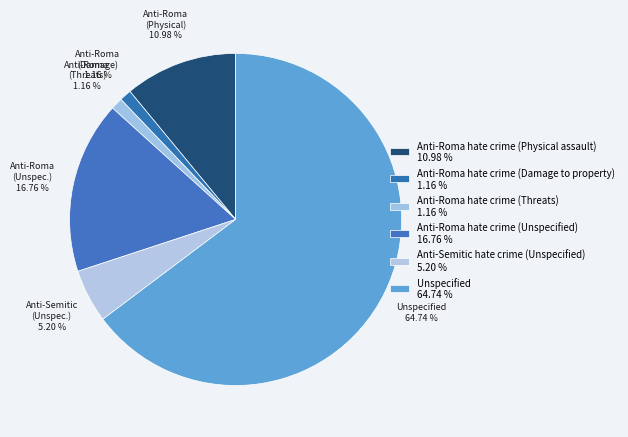

How many slices are in this pie chart?

6